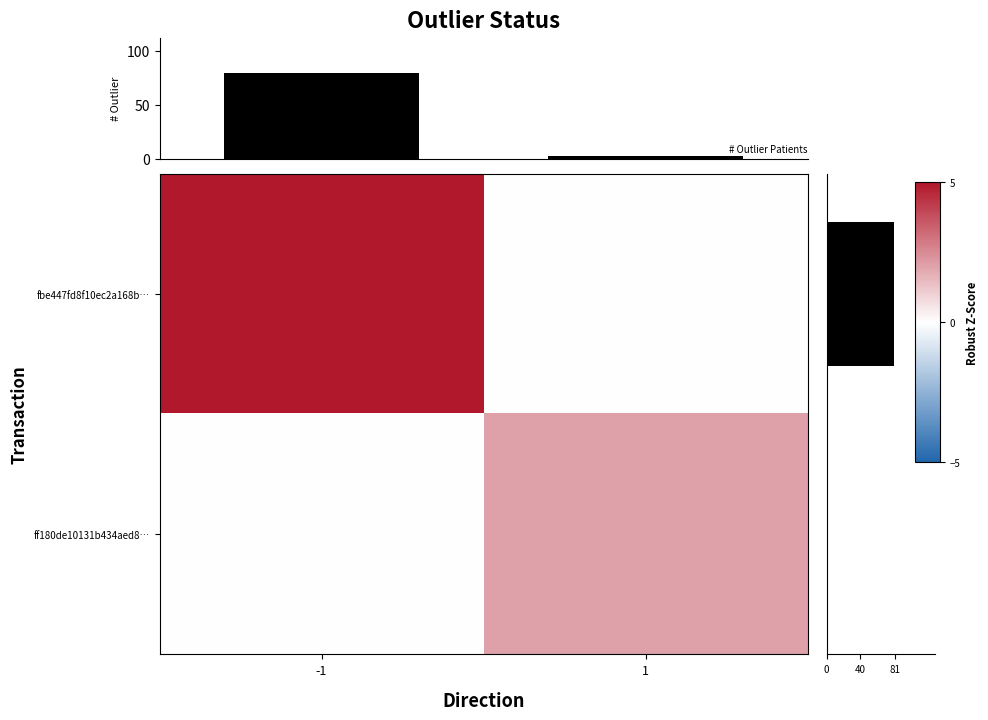

True or false: ff180de10131b434aed8… has a value of 0 at -1.

True